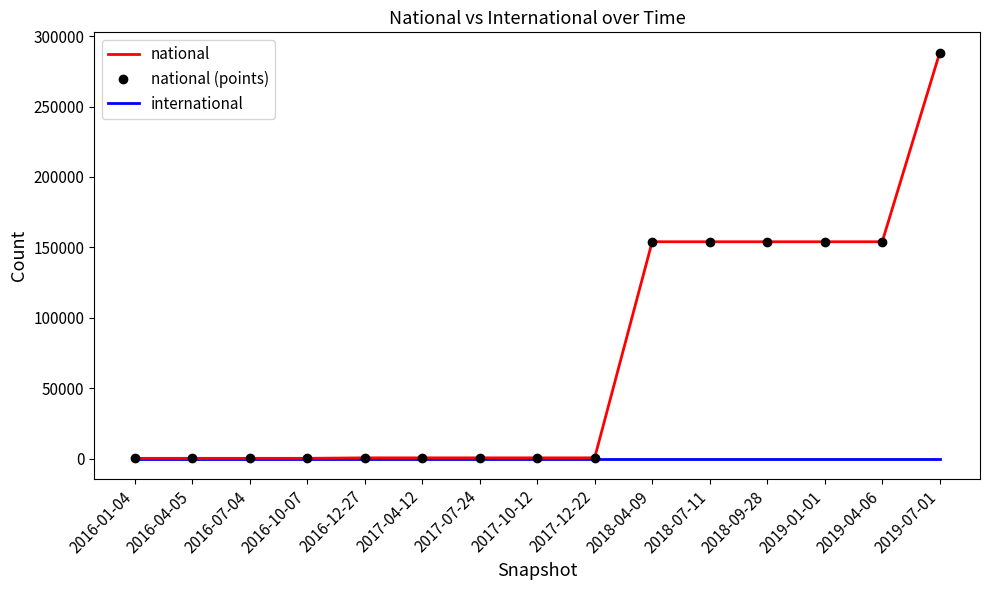

The value of national (points) at 2016-01-04 is 268. True or false?

True